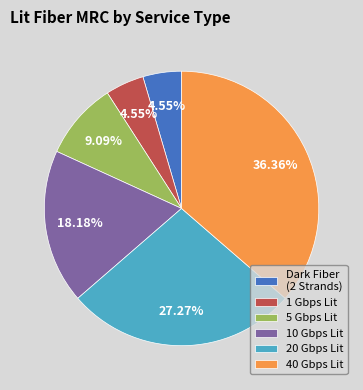

How many slices are in this pie chart?

6